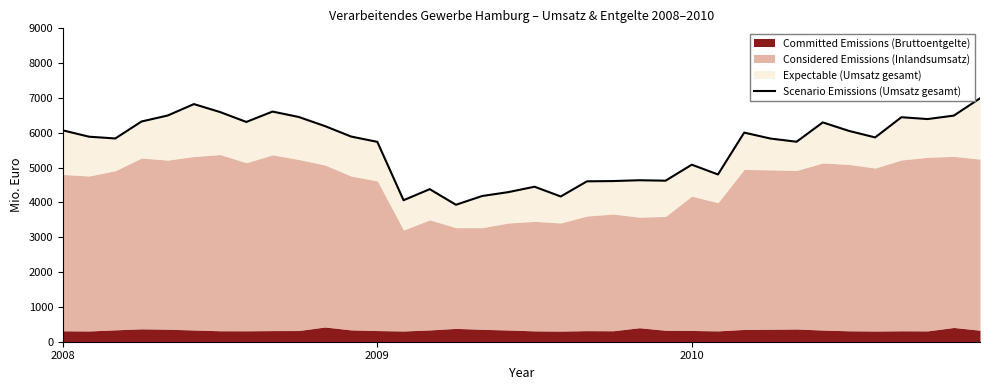

What is the sum of the values at 23 and 10?

10817.3